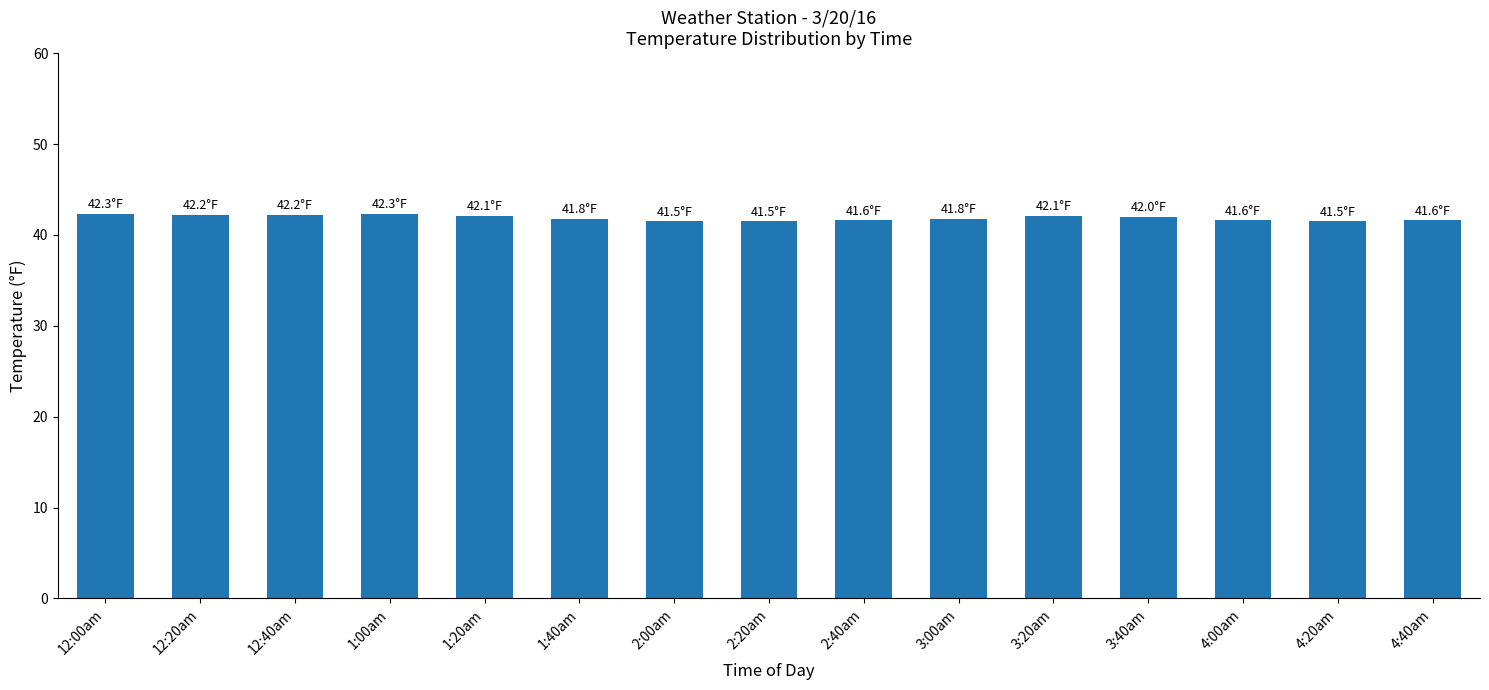

How many bars are there in total?

15